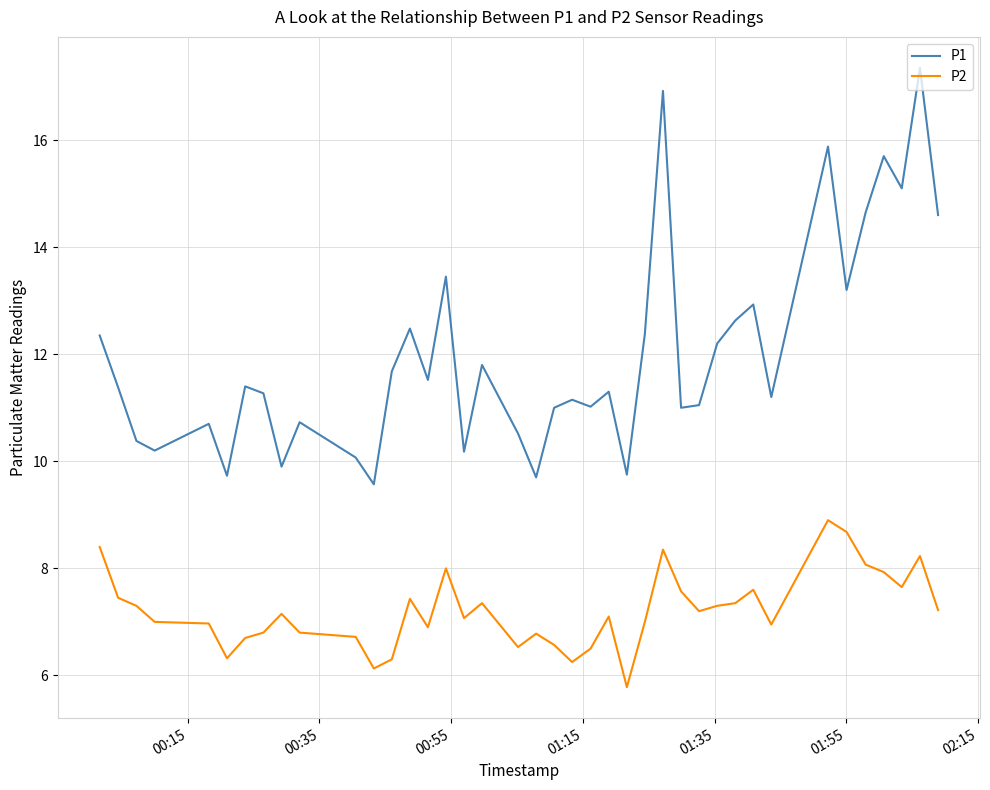

List the series in order of their peak value, highest first.

P1, P2